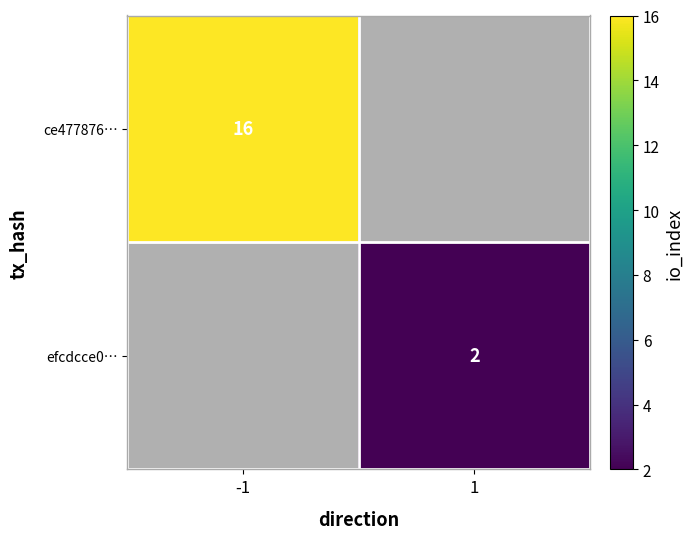

How many categories are shown in the chart?

2